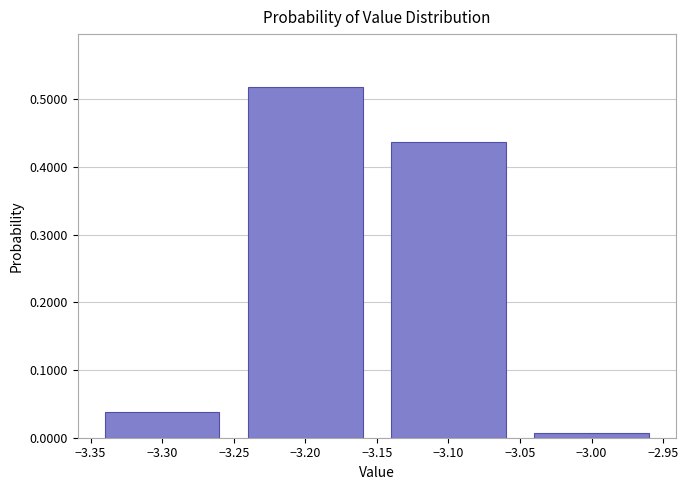

What is the sum of all values?

1.0